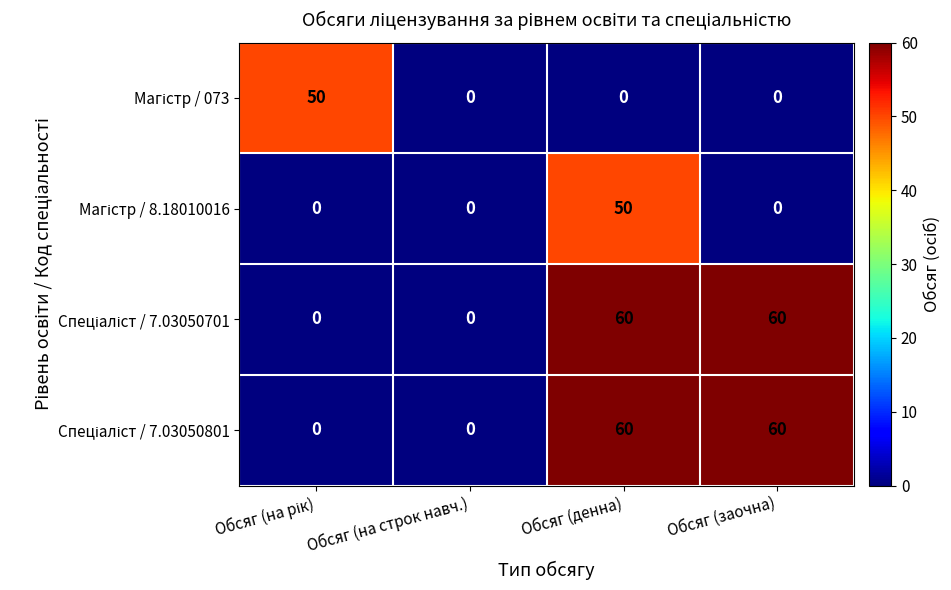

How many categories are shown in the chart?

4